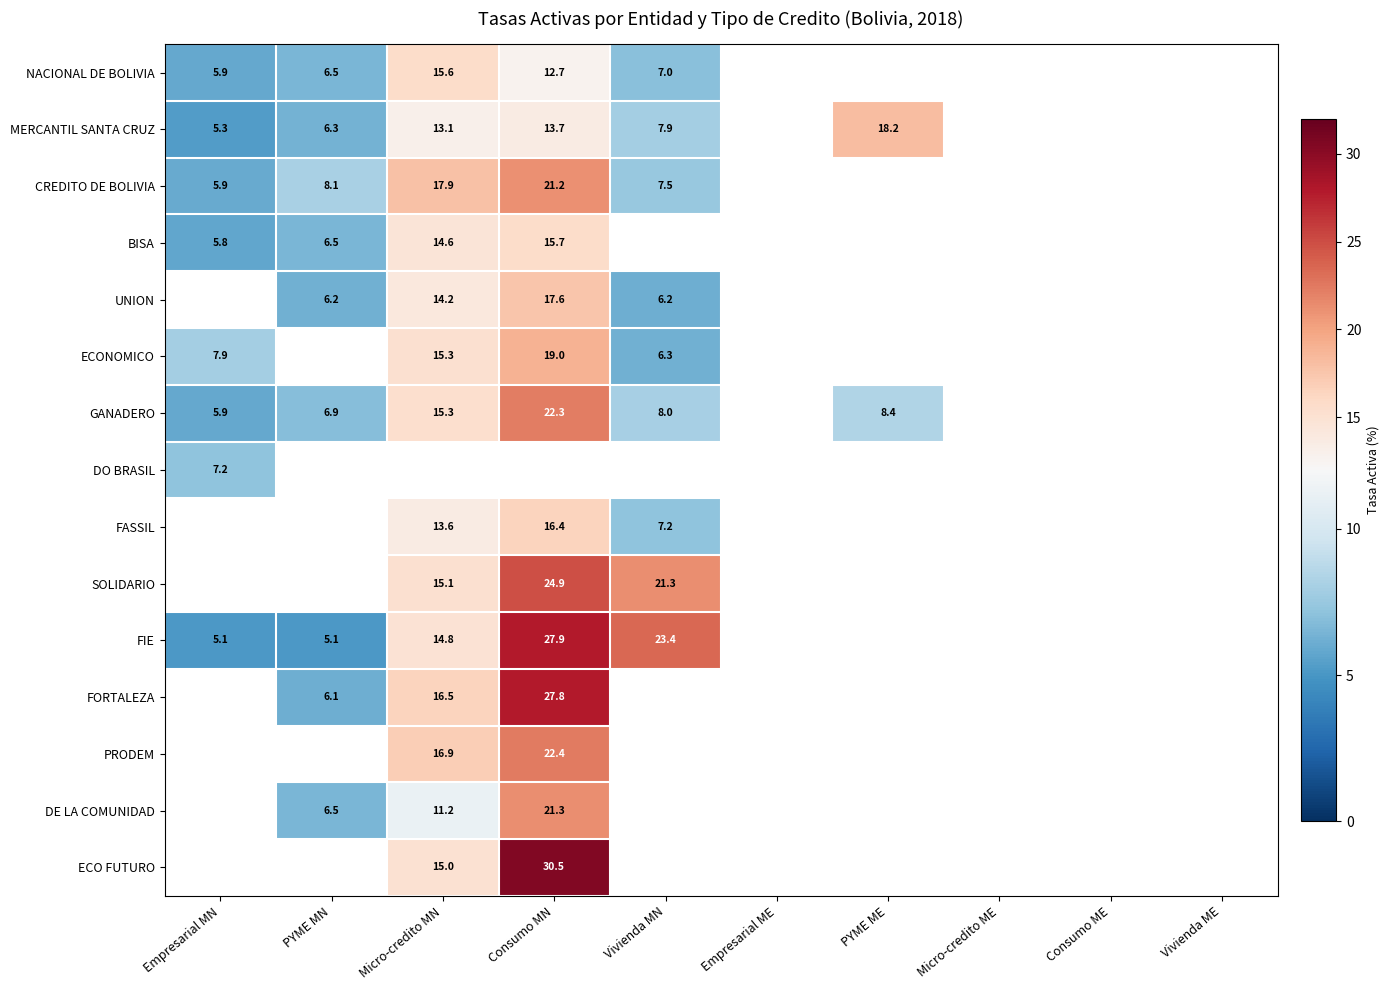

Read the FORTALEZA value at PYME MN.

6.1